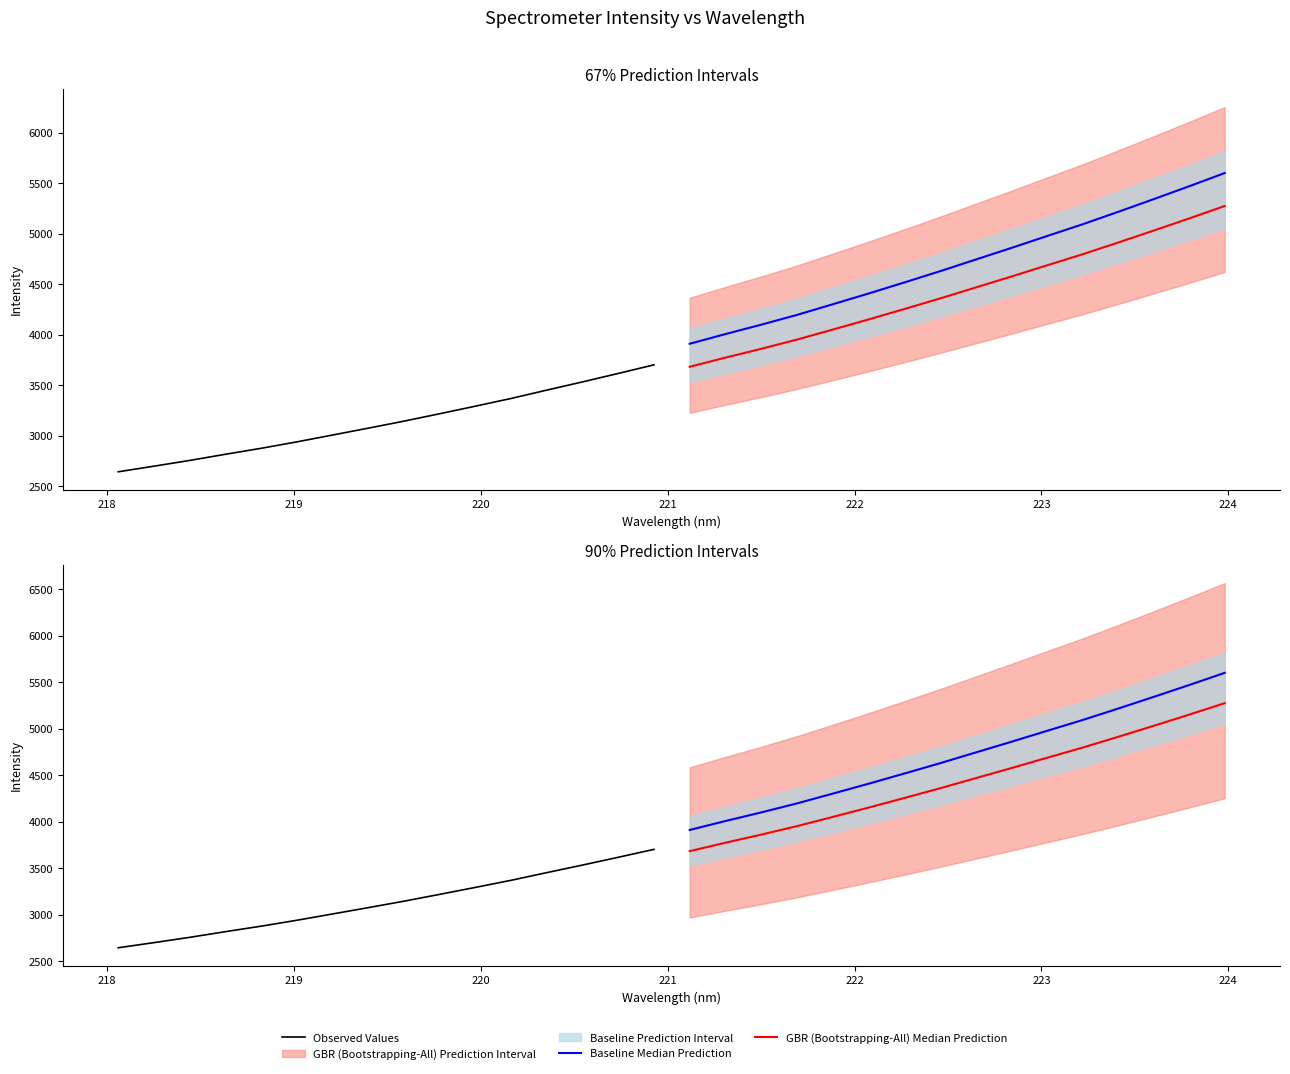

True or false: GBR (Bootstrapping-All) Median Prediction has more than 0 points higher than both neighbors.

False